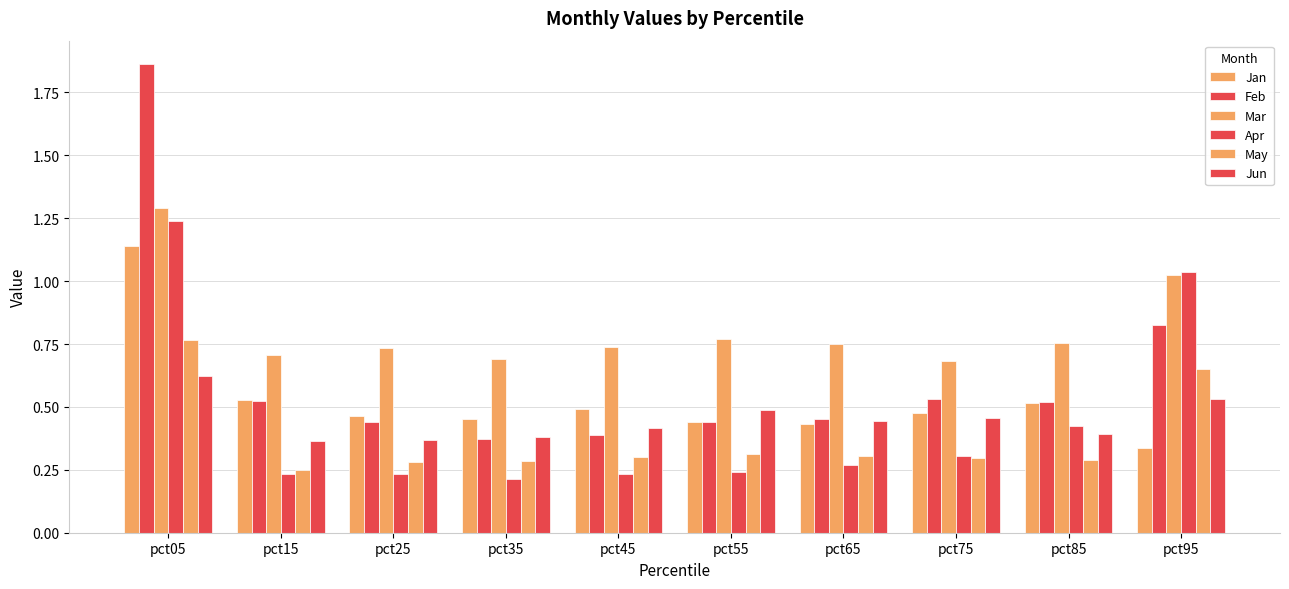

What is the approximate value of May at pct15?

0.2